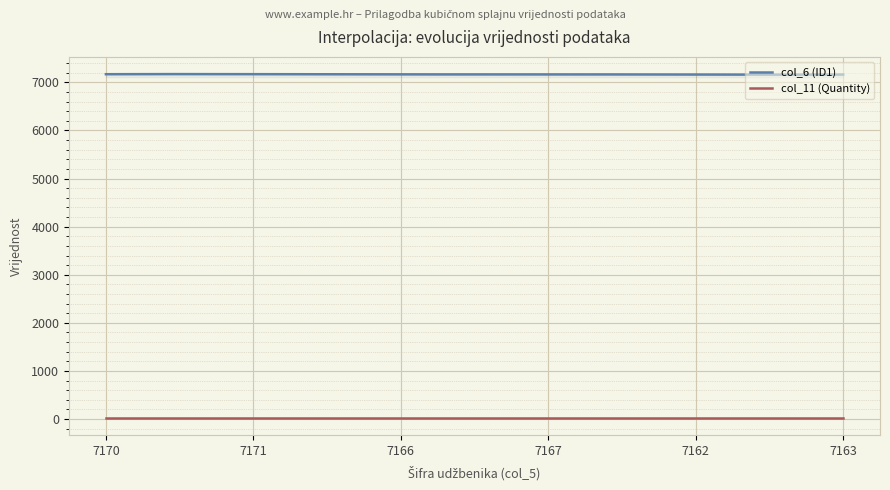

Reading left to right, what are all the values shown in this chart?

col_6 (ID1): 7170=7170	7171=7171	7166=7166	7167=7167	7162=7162	7163=7163
col_11 (Quantity): 7170=21	7171=21	7166=21	7167=21	7162=21	7163=21